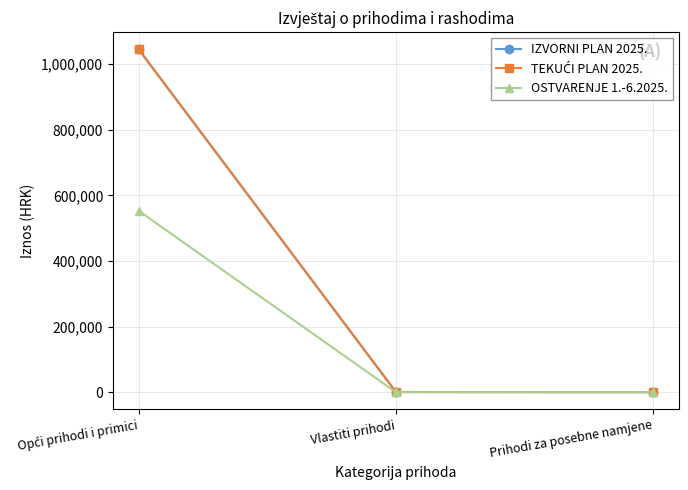

Is this an area chart (filled region under the line)?

No